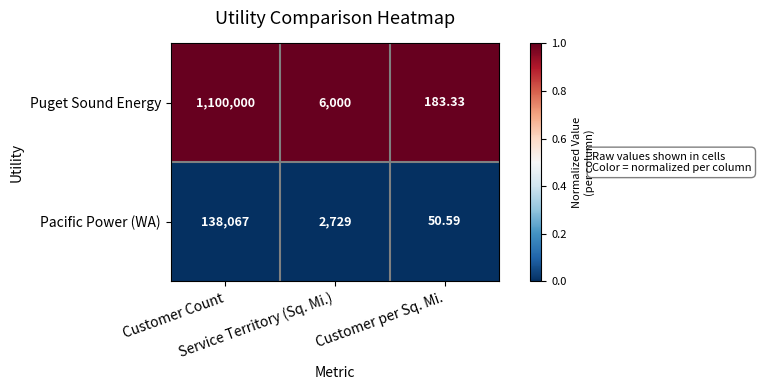

Which series has the largest range (max minus min)?

Puget Sound Energy